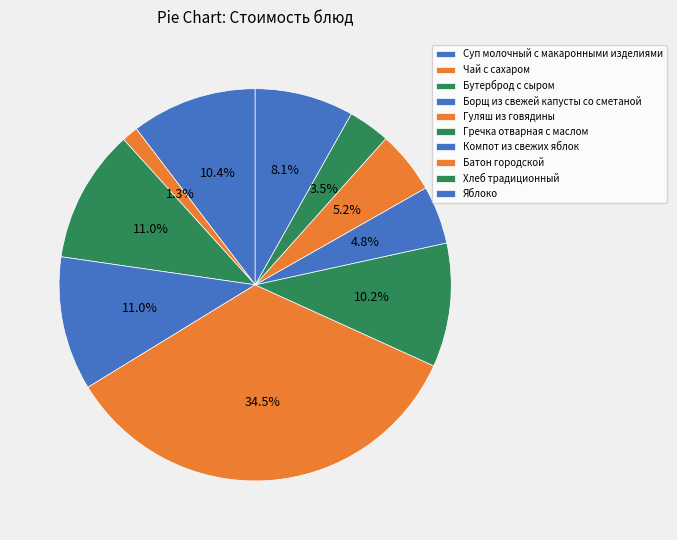

How many slices are in this pie chart?

10